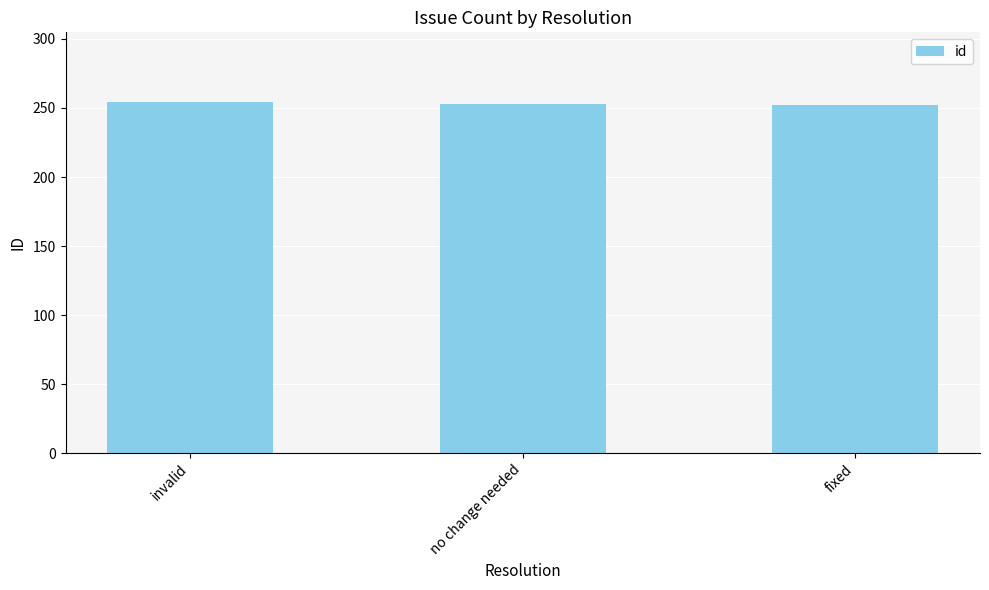

What is the maximum value shown in the chart?

254